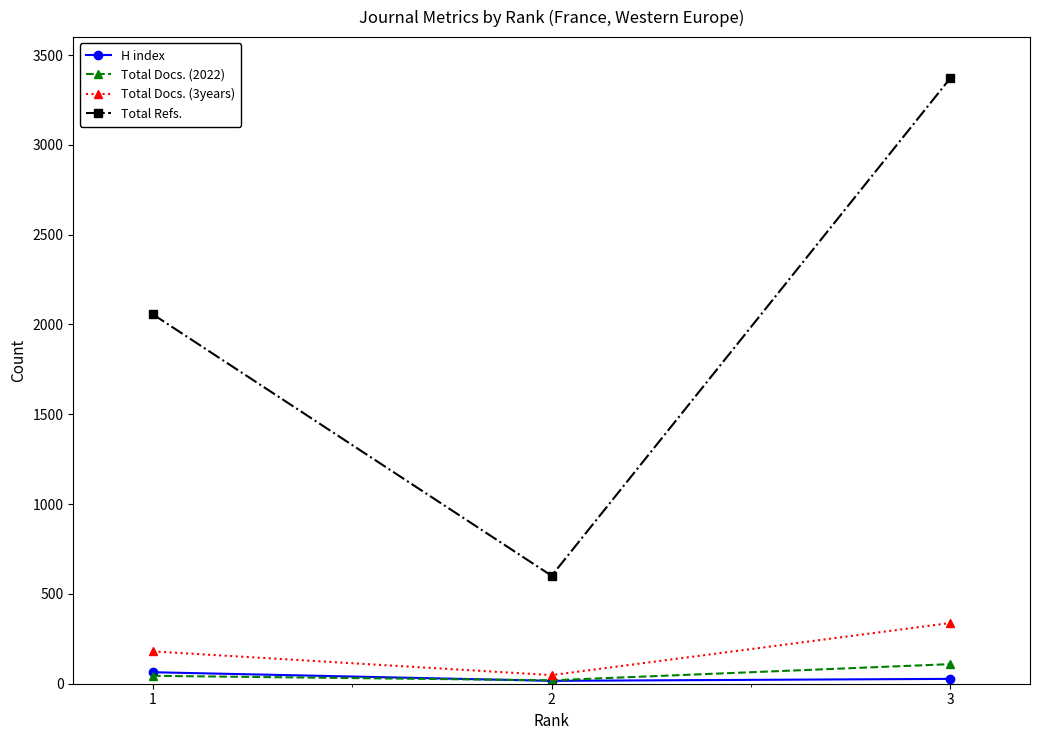

List the series in order of their peak value, highest first.

Total Refs., Total Docs. (3years), Total Docs. (2022), H index